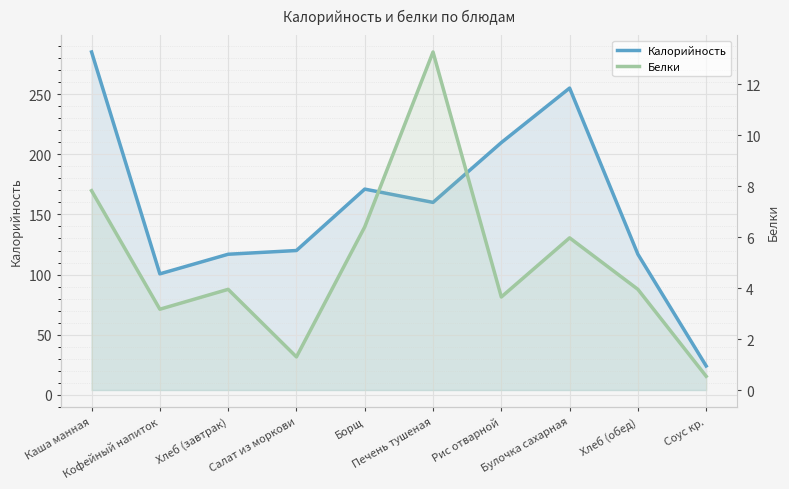

What is the average value of the Белки series?

5.0